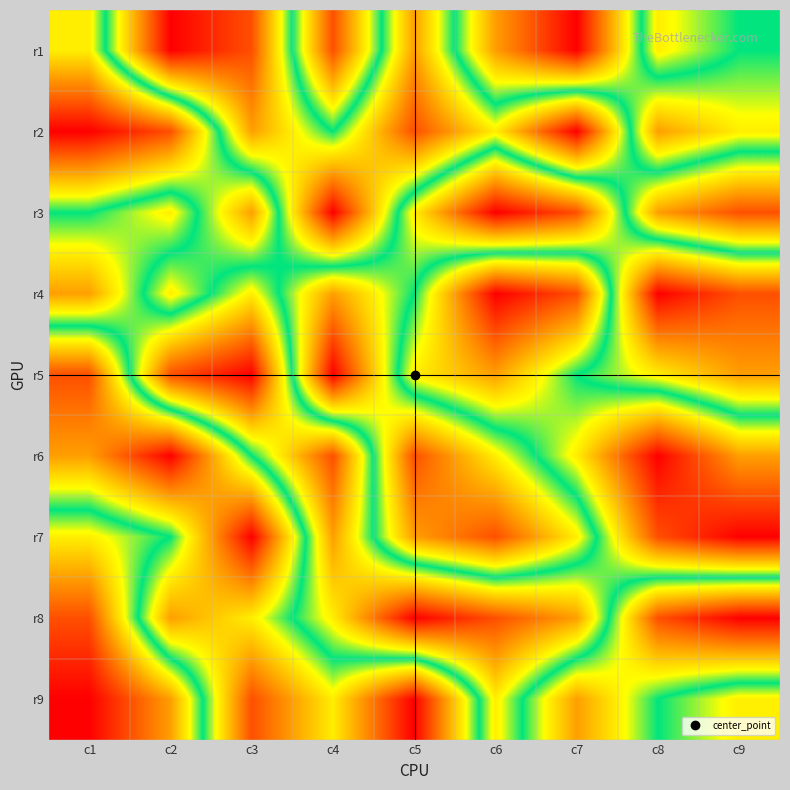

Reading right to left, extract all data points from this chart.

r1: c9=5	c8=4	c7=9	c6=7	c5=3	c4=8	c3=2	c2=1	c1=6
r2: c9=6	c8=7	c7=1	c6=4	c5=2	c4=5	c3=3	c2=8	c1=9
r3: c9=2	c8=3	c7=8	c6=9	c5=6	c4=1	c3=7	c2=4	c1=5
r4: c9=8	c8=9	c7=2	c6=1	c5=5	c4=7	c3=4	c2=6	c1=3
r5: c9=7	c8=6	c7=5	c6=3	c5=4	c4=9	c3=1	c2=2	c1=8
r6: c9=3	c8=1	c7=4	c6=6	c5=8	c4=2	c3=5	c2=9	c1=7
r7: c9=1	c8=2	c7=6	c6=8	c5=7	c4=3	c3=9	c2=5	c1=4
r8: c9=9	c8=8	c7=3	c6=2	c5=1	c4=4	c3=6	c2=7	c1=2
r9: c9=4	c8=5	c7=7	c6=4	c5=9	c4=6	c3=8	c2=3	c1=1